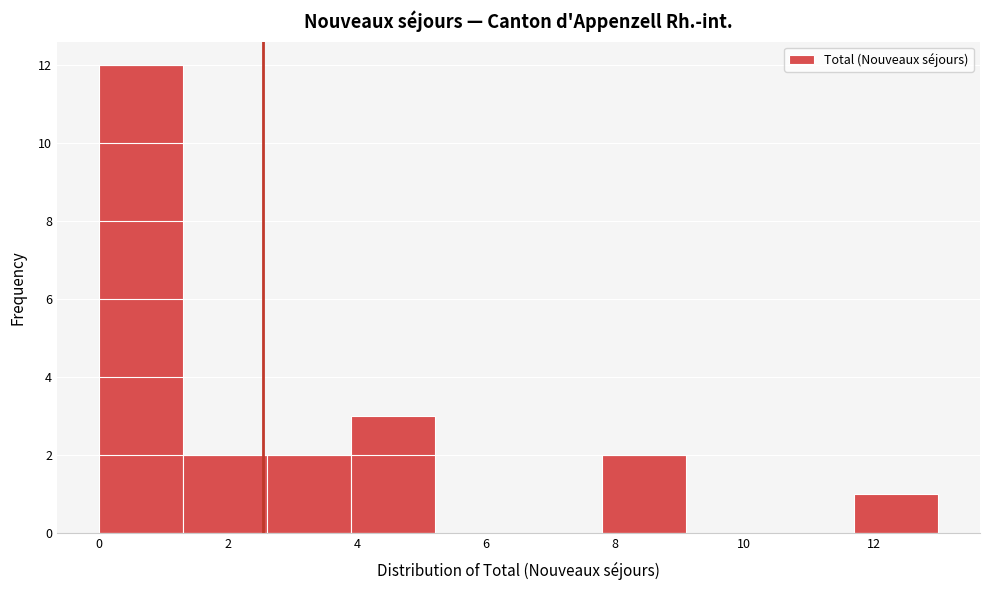

Reading left to right, transcribe this chart: for each bar, give the range it covers on the x-axis and its height. Neither the bar edges nor the heights are printed on the chart, so give them approximately, as read against the axes.

0.0 to 1.3: 12
1.3 to 2.6: 2
2.6 to 3.9: 2
3.9 to 5.2: 3
5.2 to 6.5: 0
6.5 to 7.8: 0
7.8 to 9.1: 2
9.1 to 10.4: 0
10.4 to 11.7: 0
11.7 to 13.0: 1